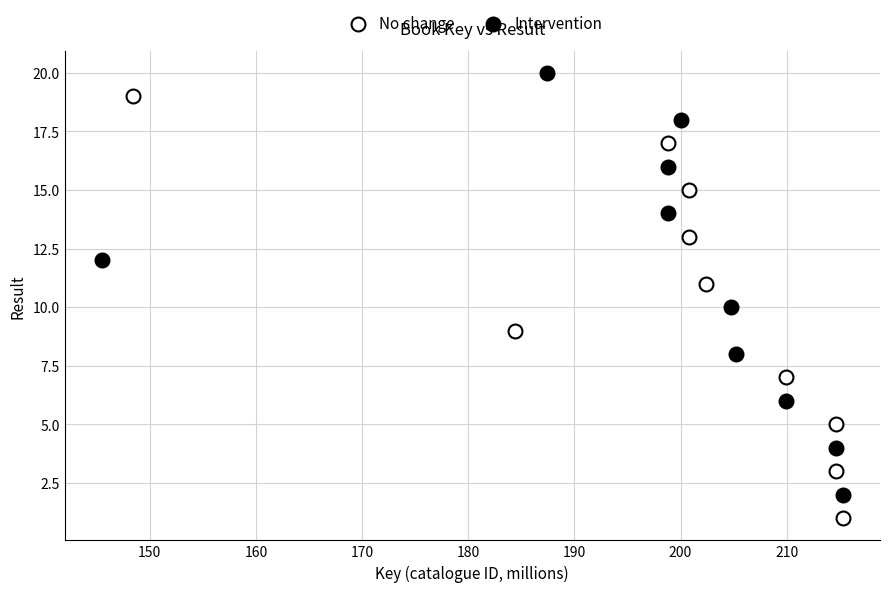

Which series contains the lowest Y value?

No change